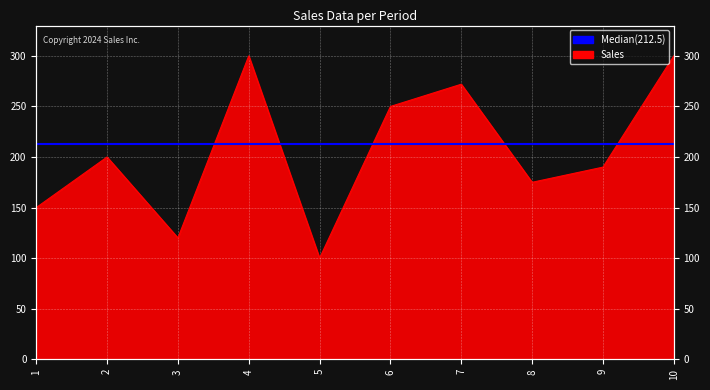

The value at 9 is 261. True or false?

False